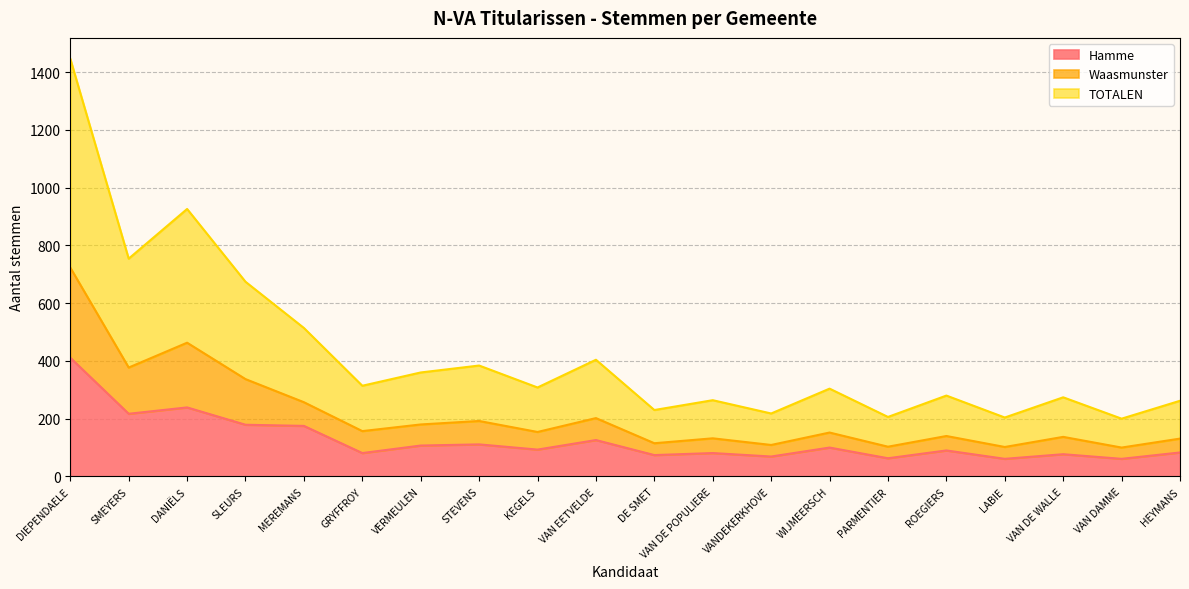

What is the difference between the maximum and second lowest values in the Hamme series?

350